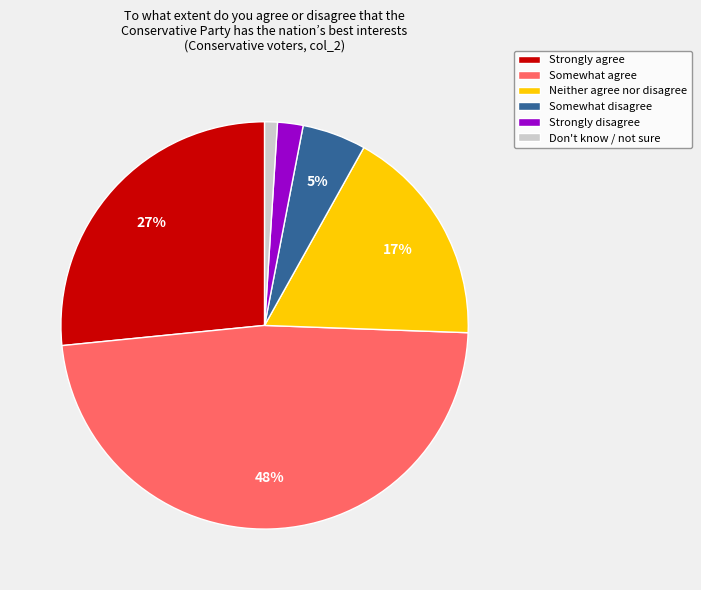

Which category has the biggest portion of the pie?

Somewhat agree